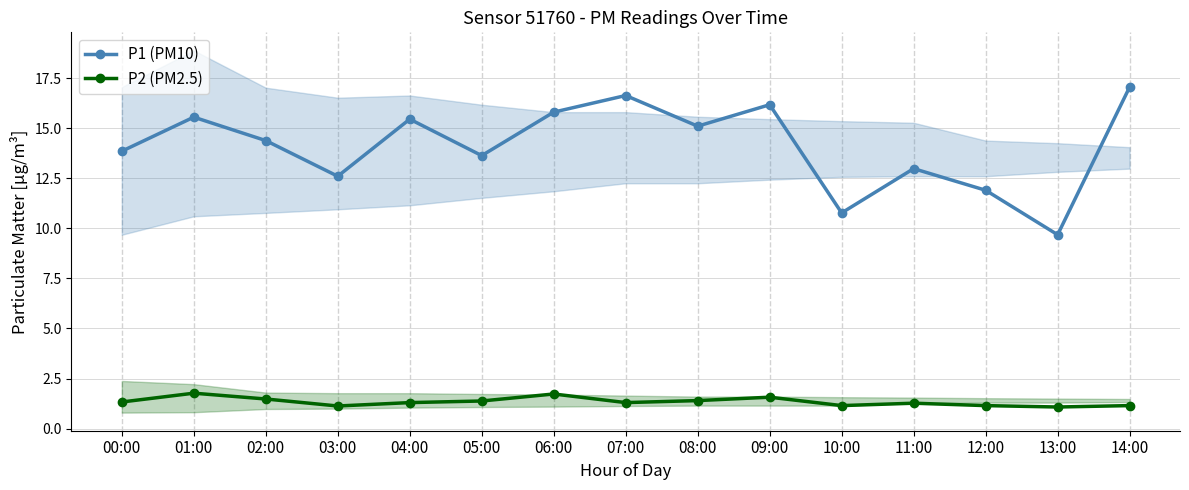

How many lines are shown in the chart?

2